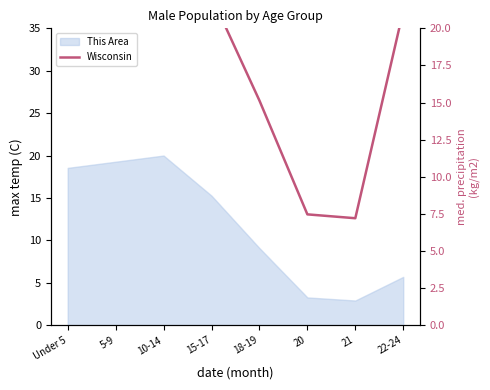

Approximately how many times larger is the value at Under 5 compared to 5-9?

1.0